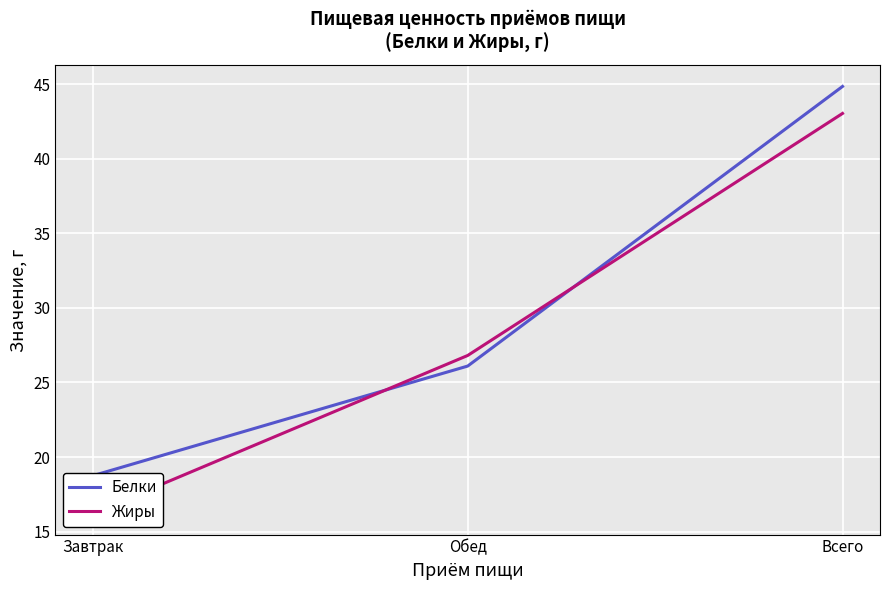

What is the lowest value of the Белки series?

18.8